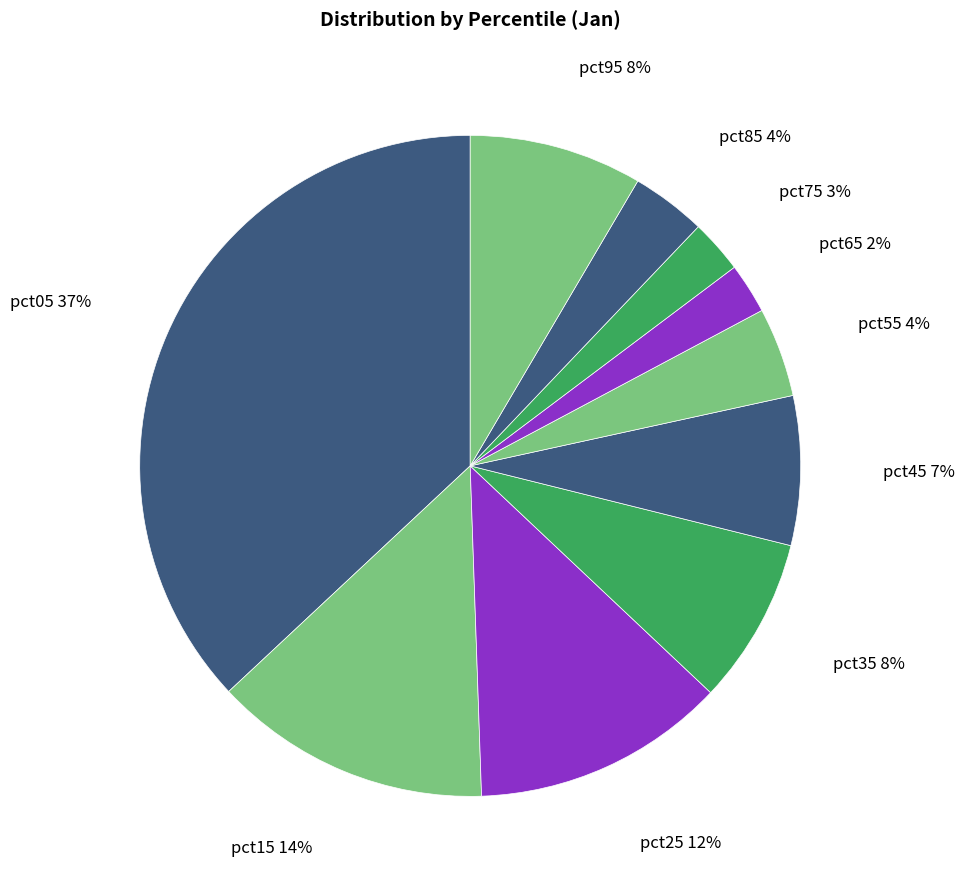

To the nearest percent, what is the average slice percentage?

10%